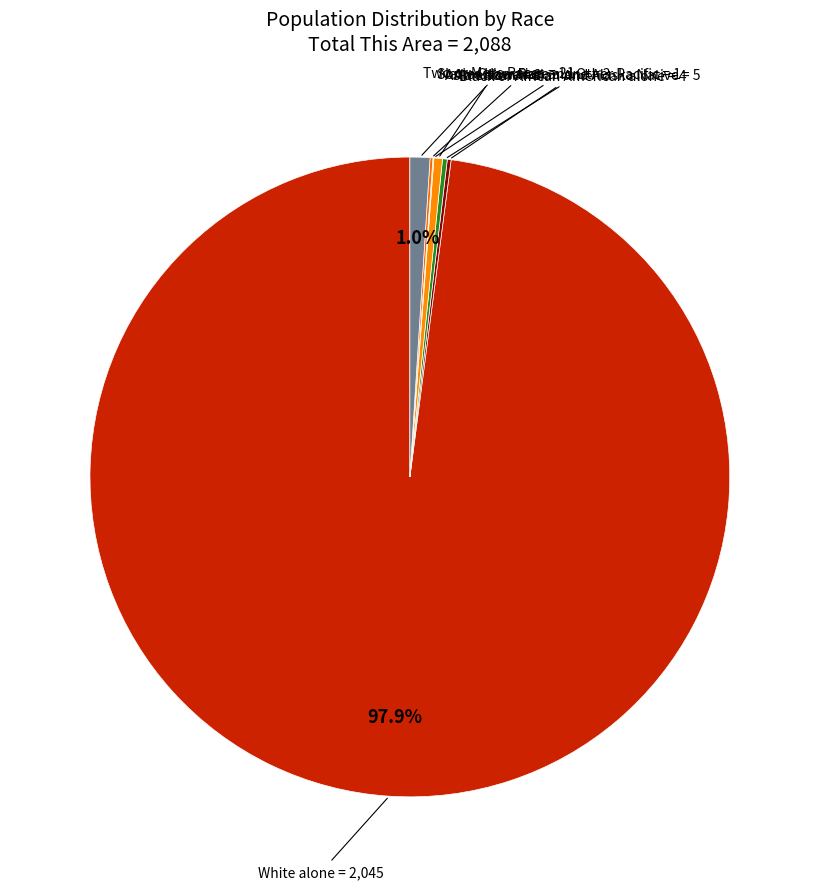

How many segments does this pie chart have?

7